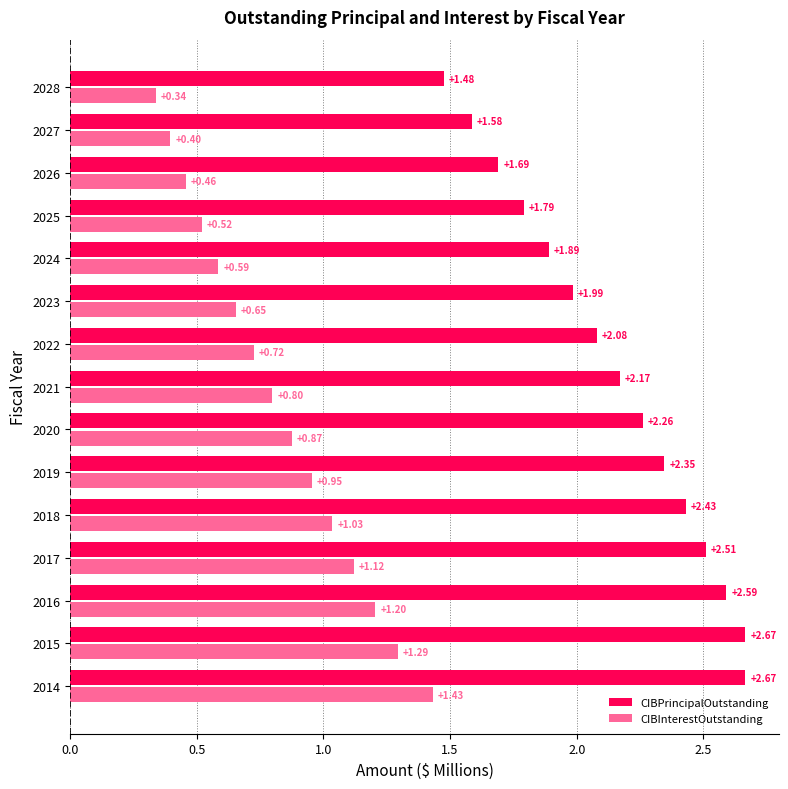

Which series has the largest total across all categories?

CIBPrincipalOutstanding